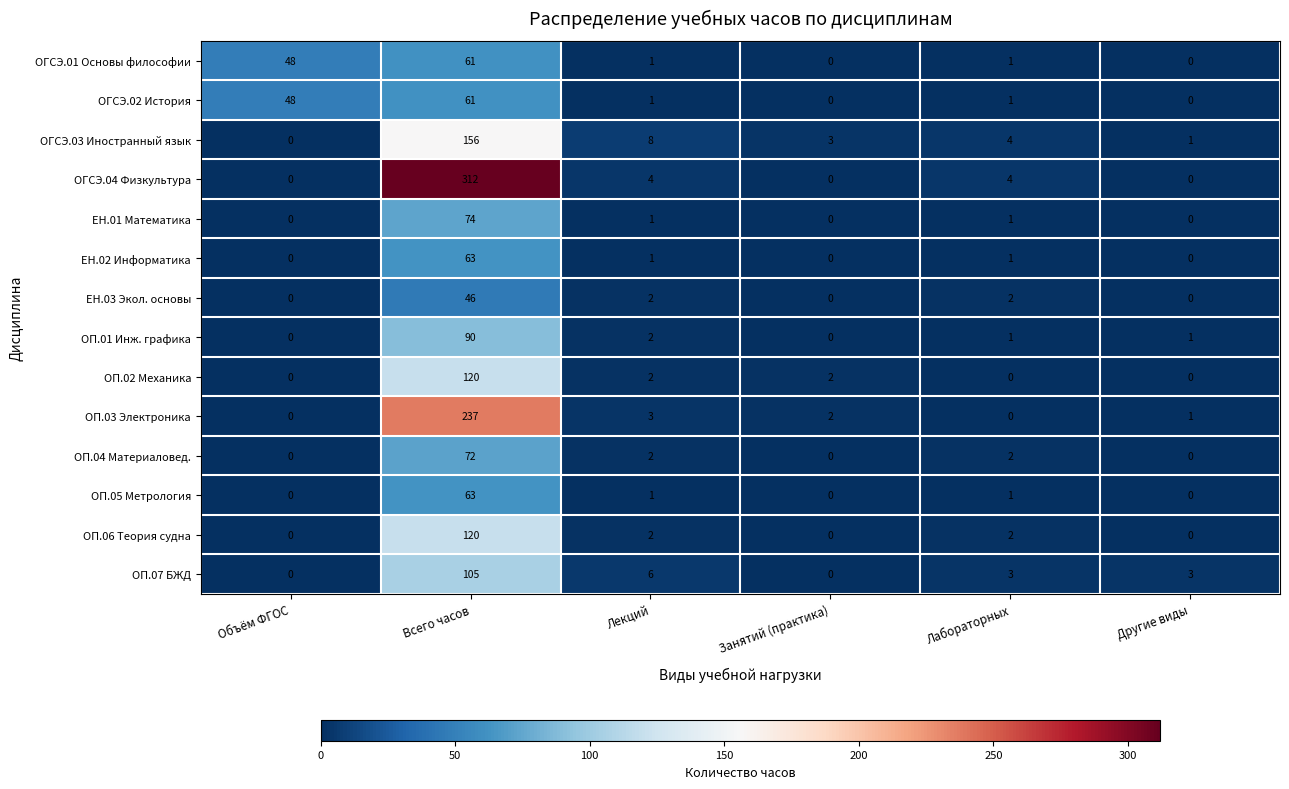

Which series has the largest total across all categories?

ОГСЭ.04 Физкультура